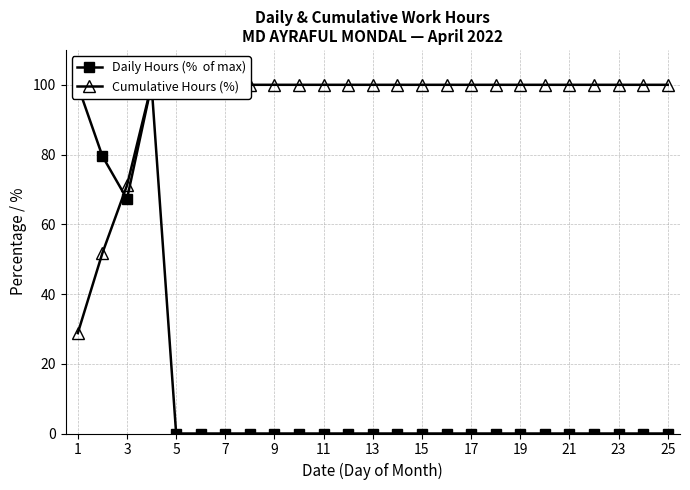

What is the difference between the second highest and minimum values in the Daily Hours (%  of max) series?

99.8